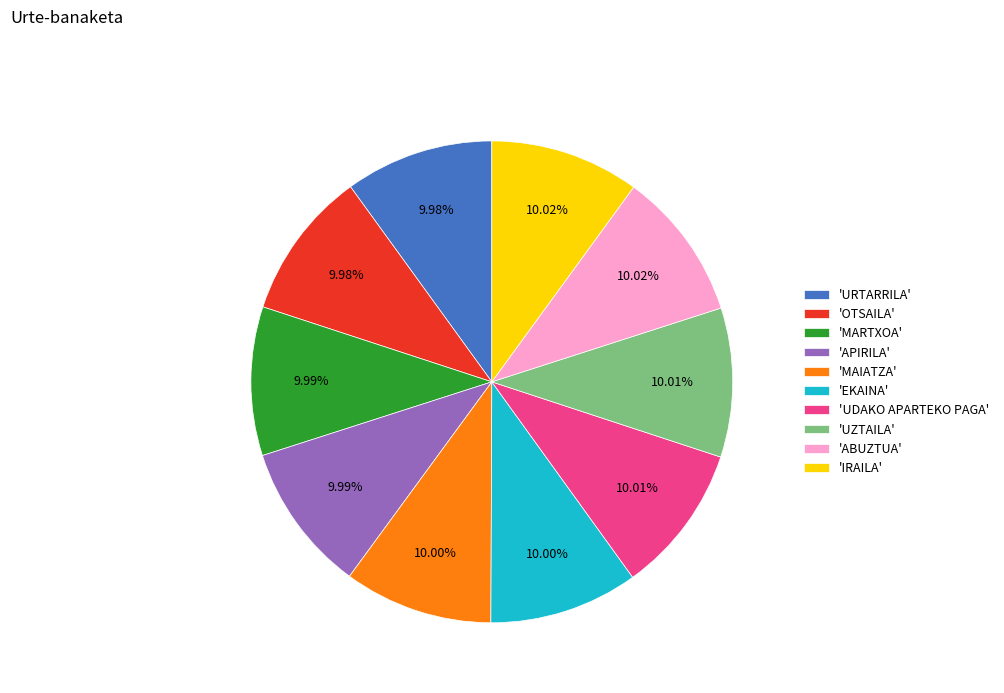

Approximately how many times larger is the value at 'UZTAILA' compared to 'IRAILA'?

1.0